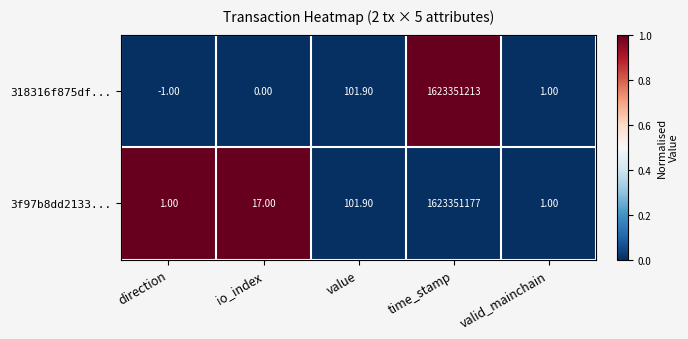

What is the sum of all 3f97b8dd2133... values?

1623351297.9